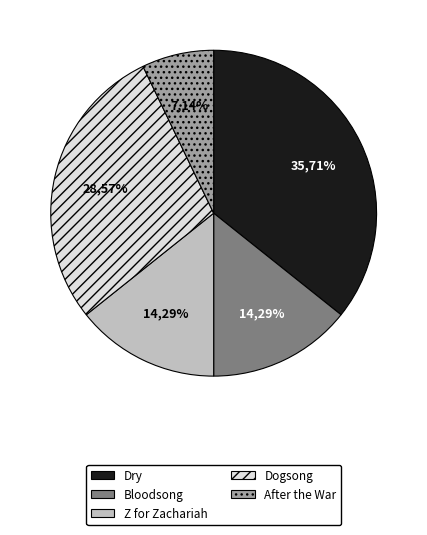

What is the ratio of the value at Bloodsong to the value at Z for Zachariah?

1.0